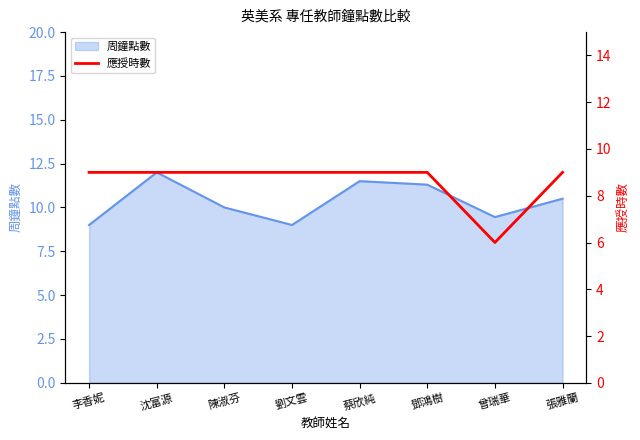

What is the smallest value displayed?

6